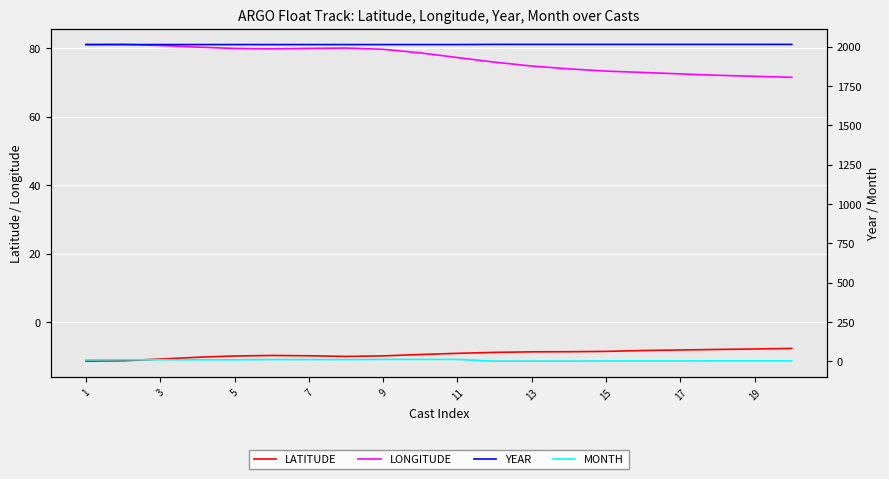

What is the minimum value for LONGITUDE?

71.5